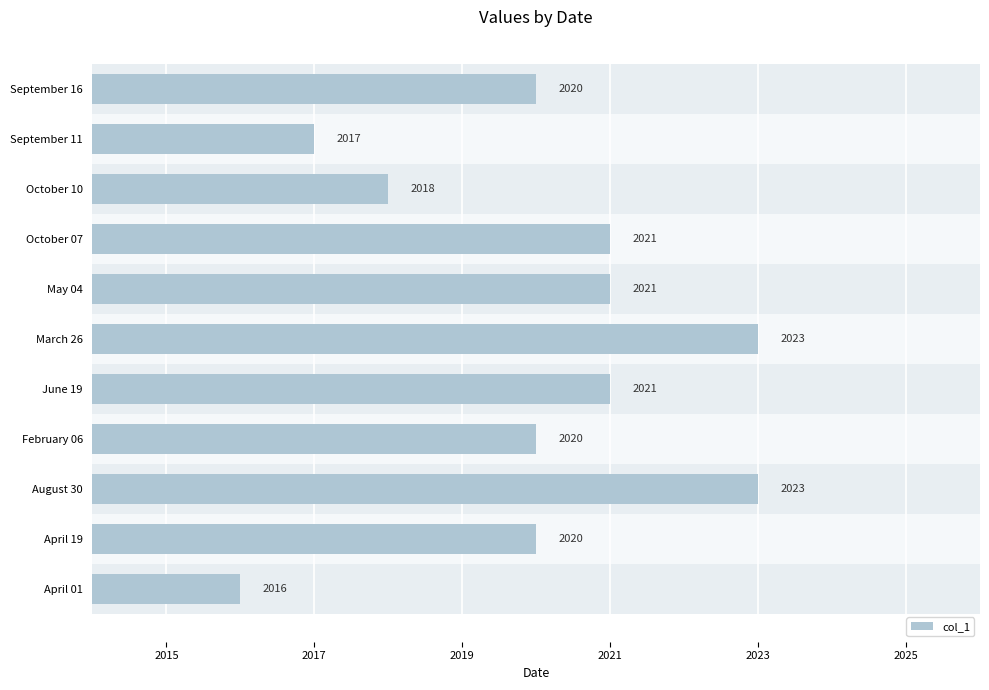

The value at October 07 is 2021. True or false?

True